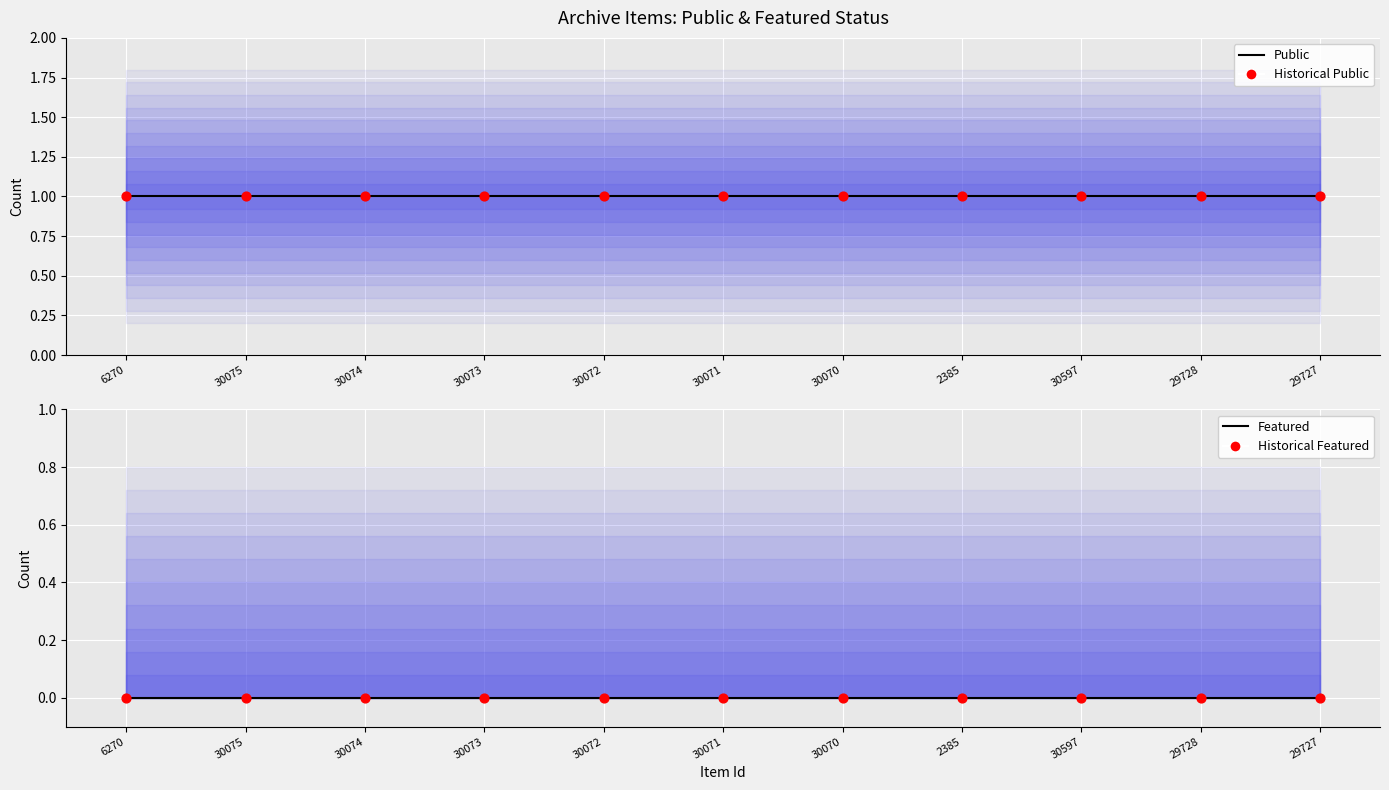

At which category is the sum across all series the highest?

6270